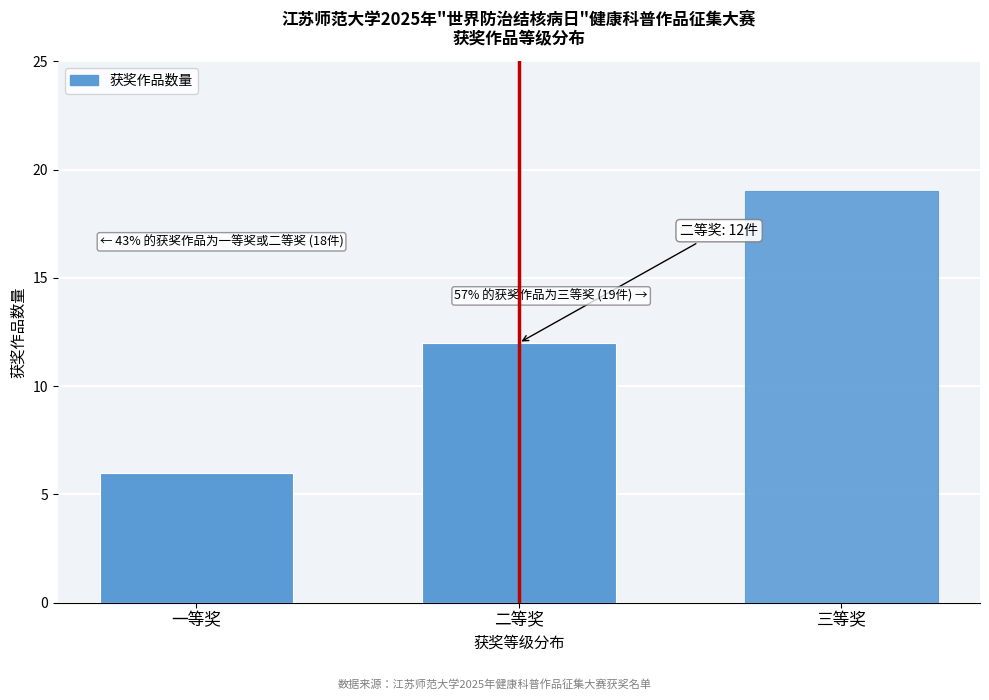

Reading left to right, list all the values displayed in this chart.

一等奖=6	二等奖=12	三等奖=19